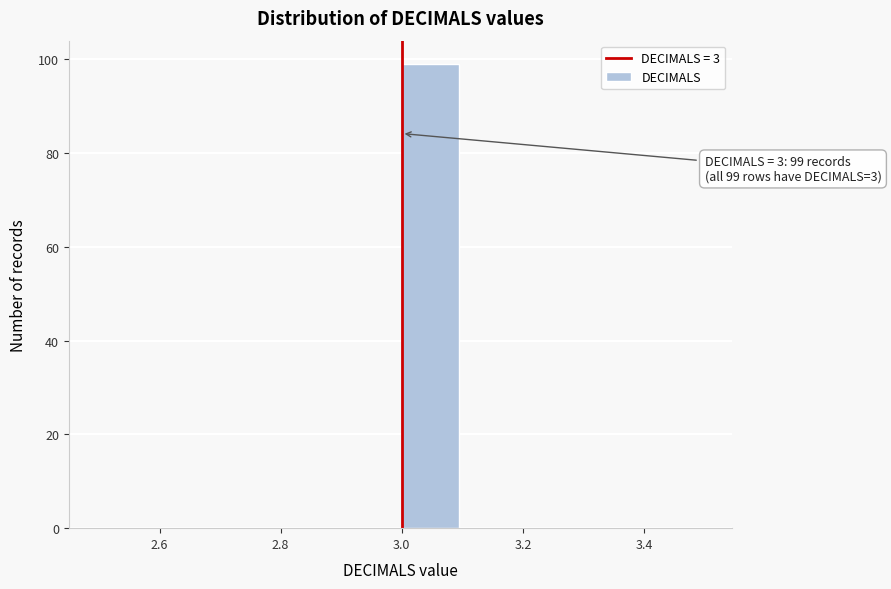

Which range on the x-axis has the tallest bar?

3.0 to 3.1